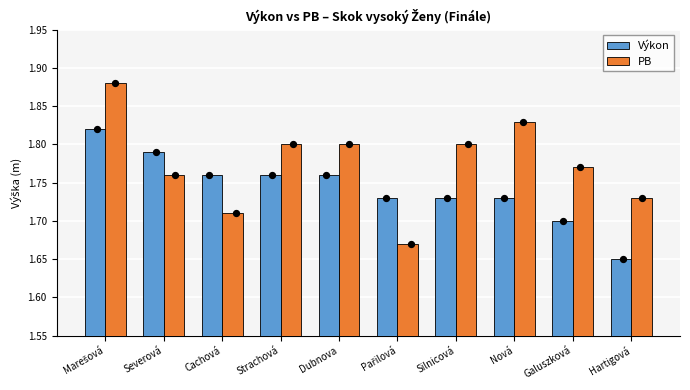

What are all the series names shown in the legend?

Výkon, PB